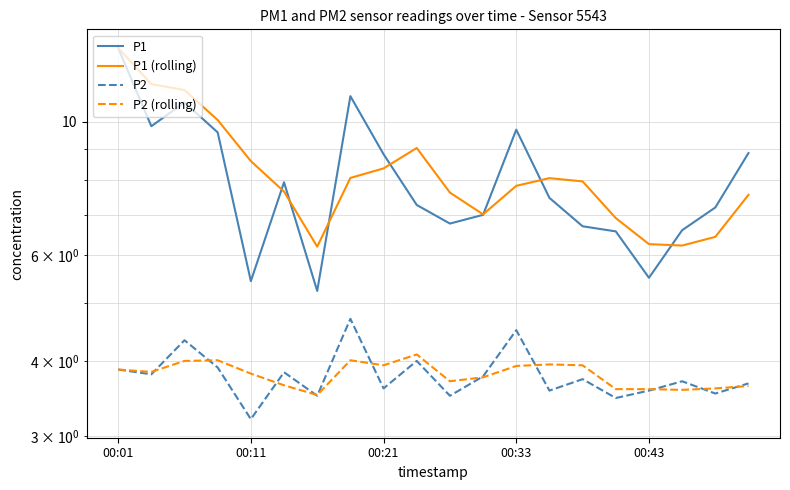

The P1 series shows 4.1 at 00:21. True or false?

False